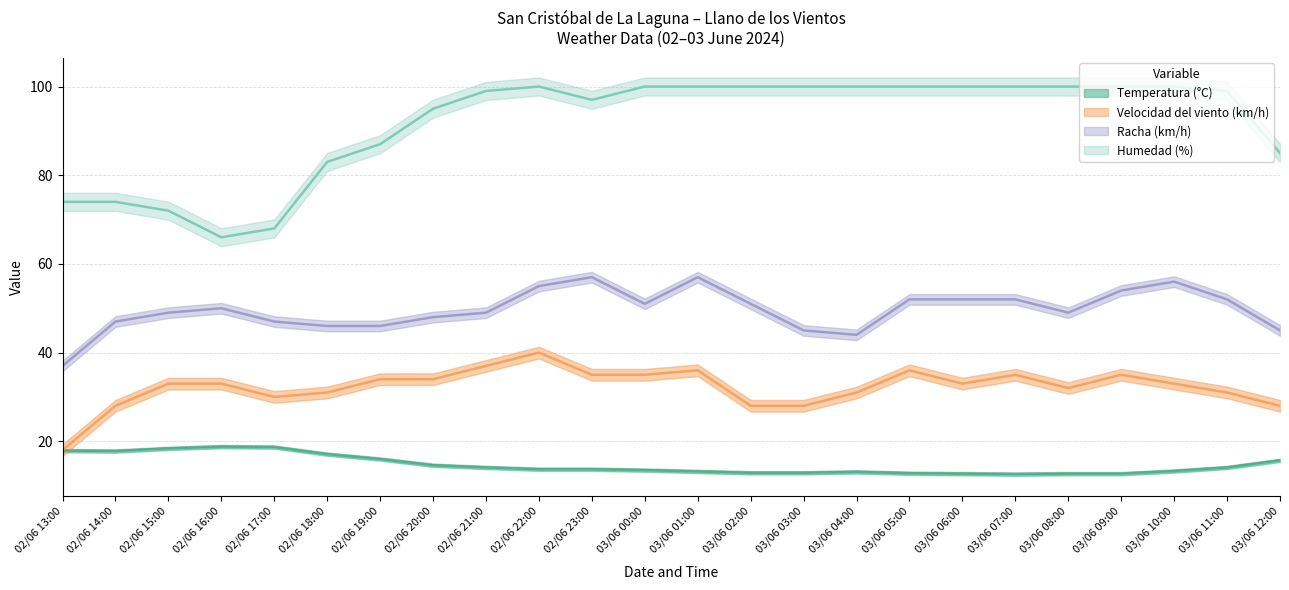

True or false: Velocidad del viento (km/h) and Racha (km/h) cross at least once.

False